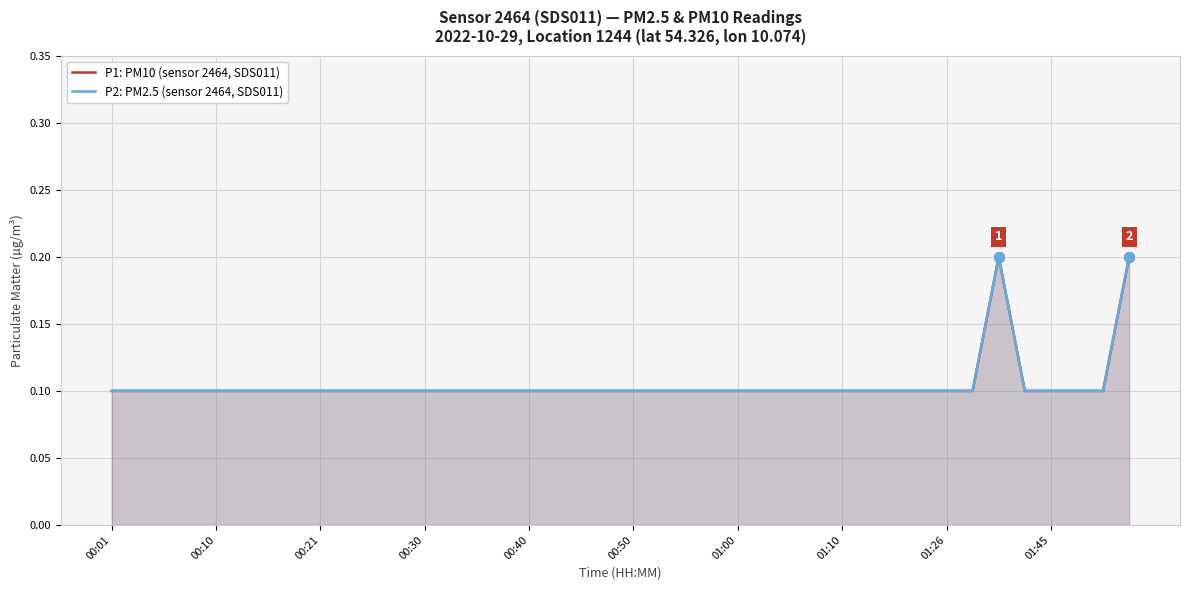

What are all the series names shown in the legend?

P1: PM10 (sensor 2464, SDS011), P2: PM2.5 (sensor 2464, SDS011)